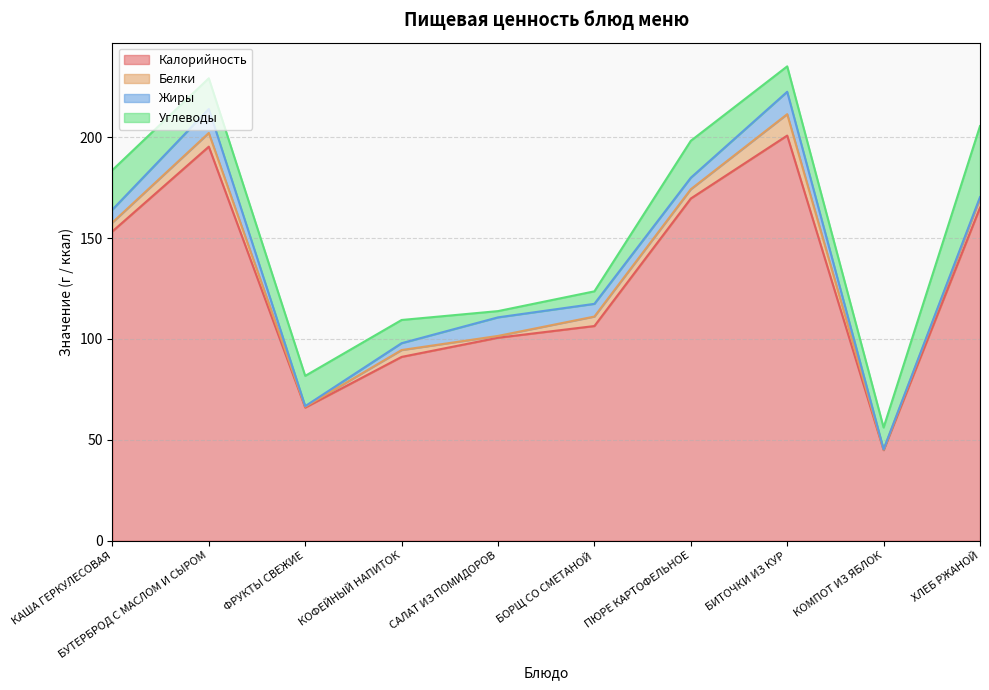

Rank the series by their maximum value, from lowest to highest.

Белки, Жиры, Углеводы, Калорийность